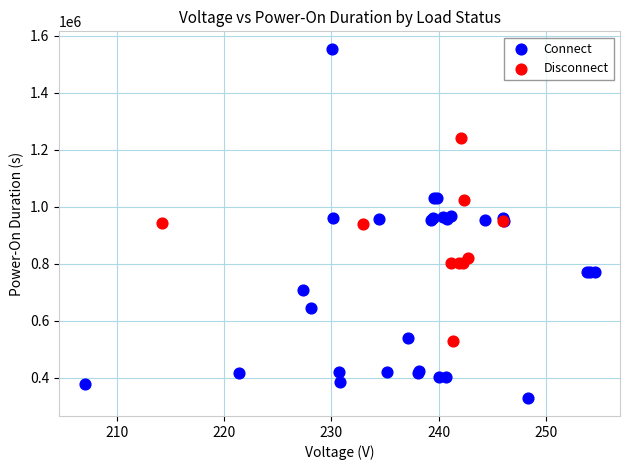

Which series has the widest spread of Y values?

Connect